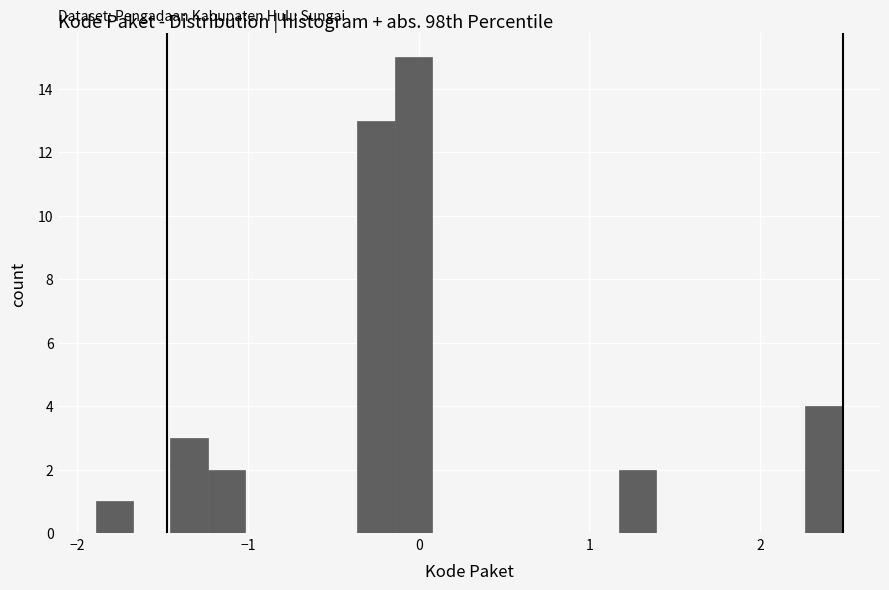

Around what value on the x-axis is the tallest bar? Give the approximate position of its centre, as read against the axis.

0.0